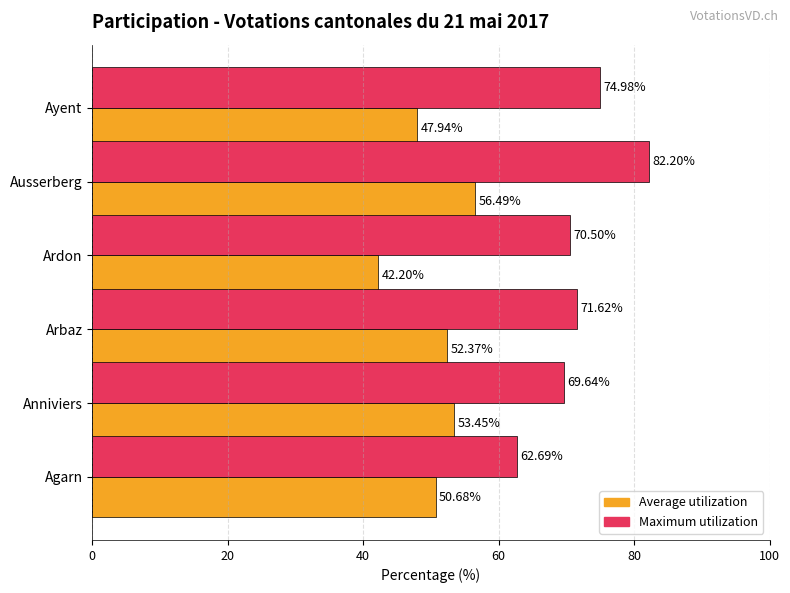

Where is Maximum utilization nearest to the value 72?

Arbaz